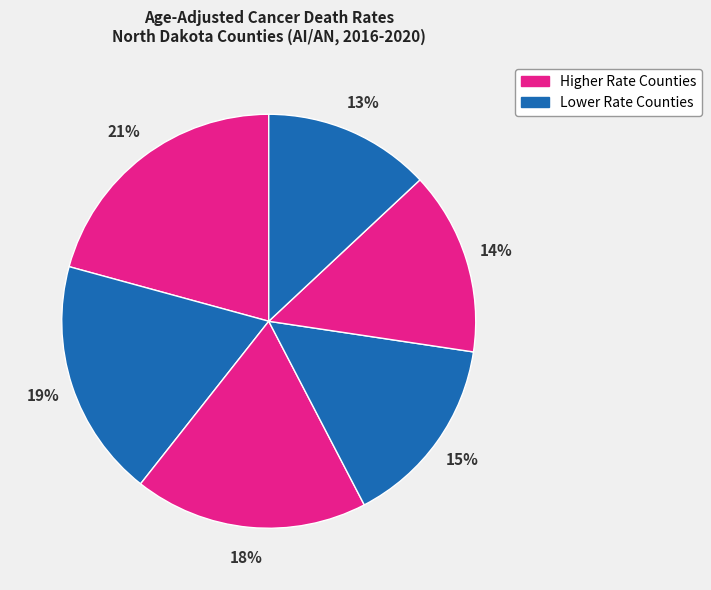

Is there a majority slice in this chart?

No